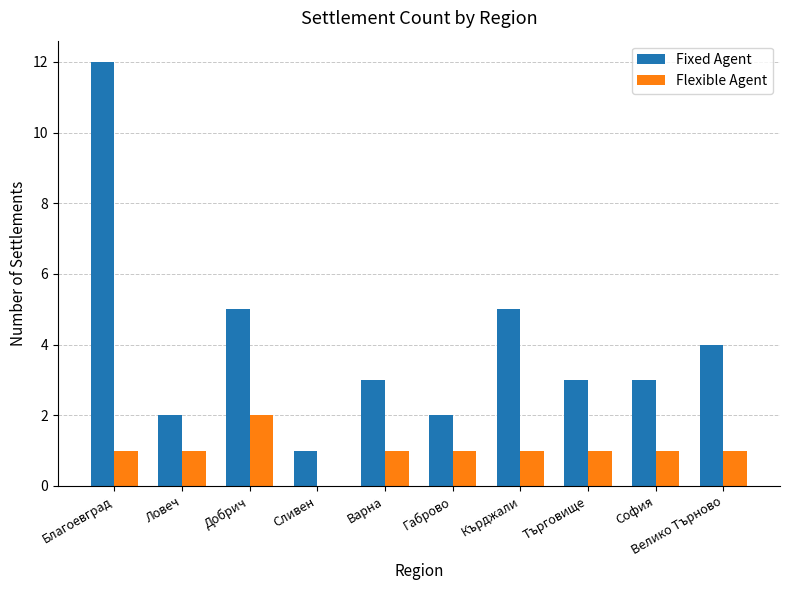

What is the sum of the Fixed Agent values at Габрово and Добрич?

7